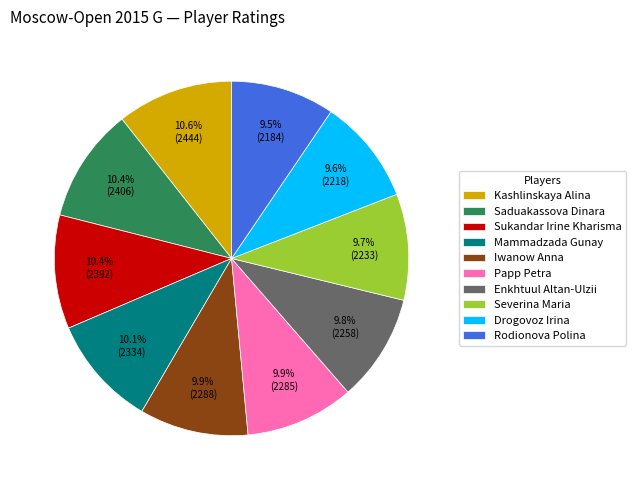

Is Iwanow Anna the majority of the pie?

No